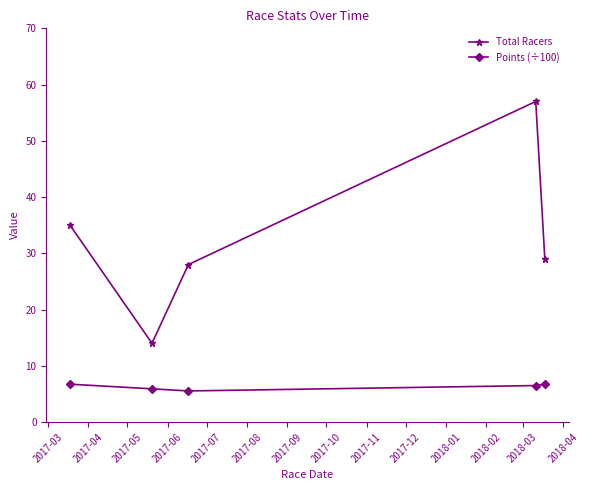

What is the sum of all Total Racers values?

163.0